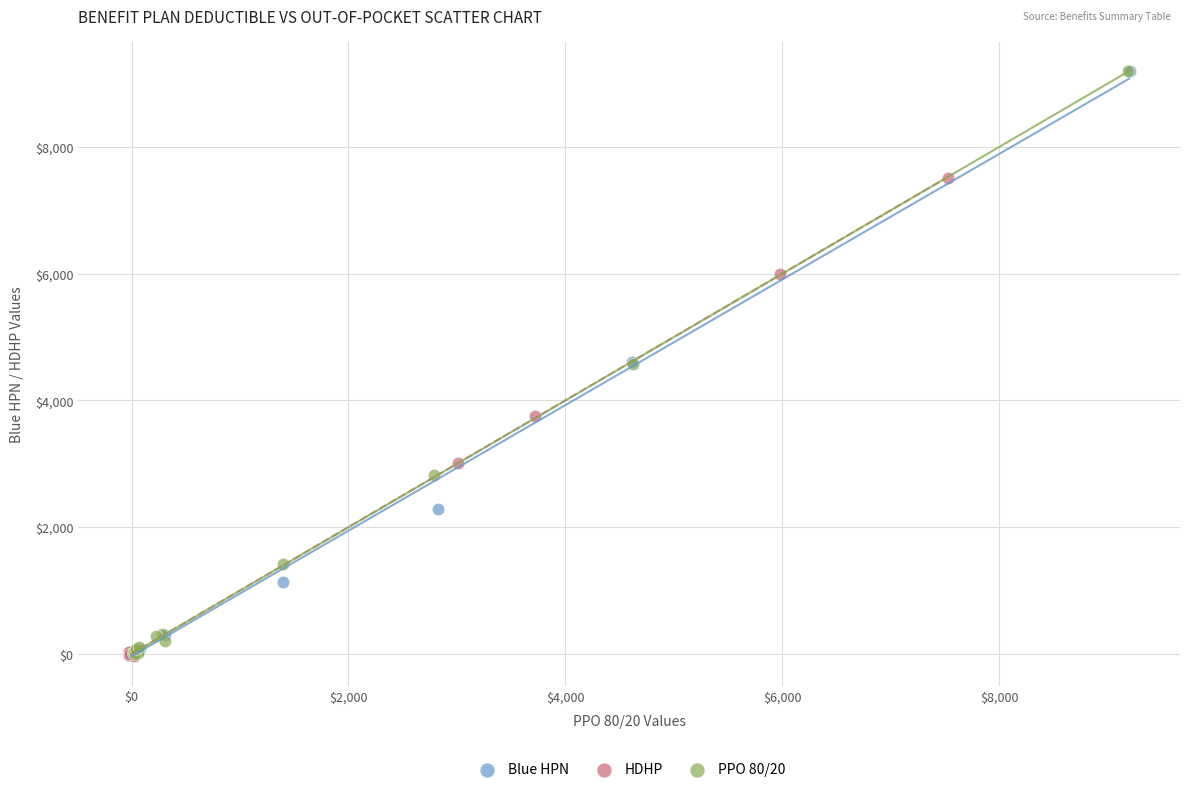

Which series has the largest Y range (max minus min)?

Blue HPN